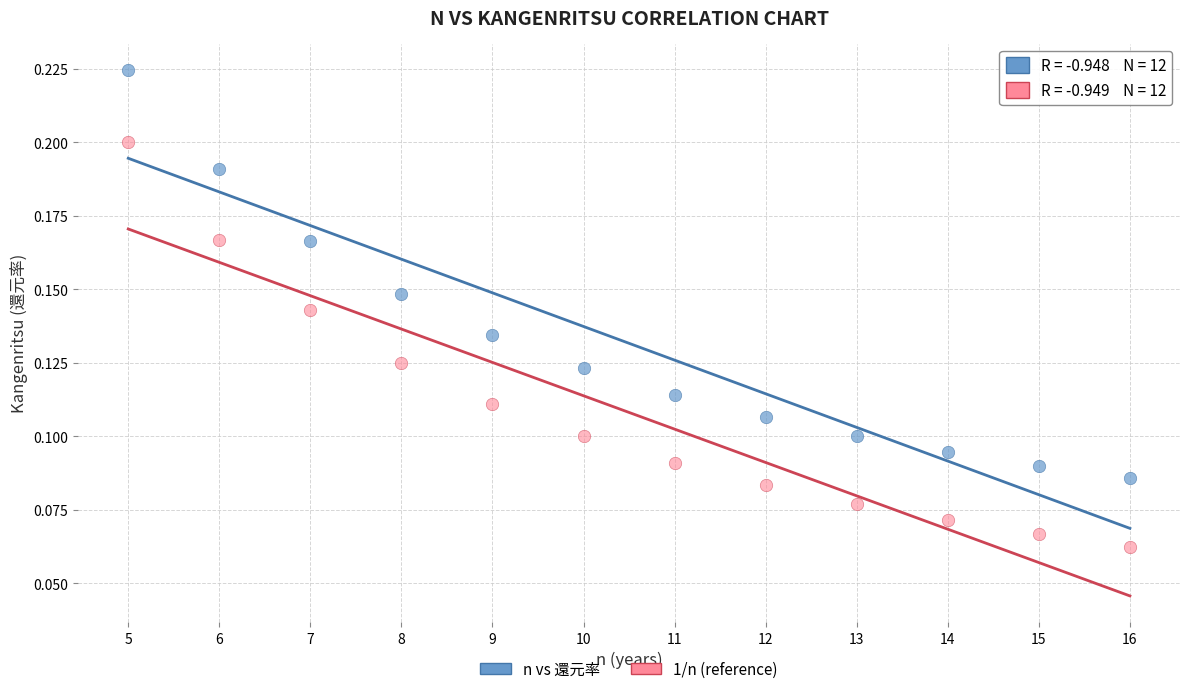

What are all the series names shown in the legend?

n vs 還元率, 1/n (reference)